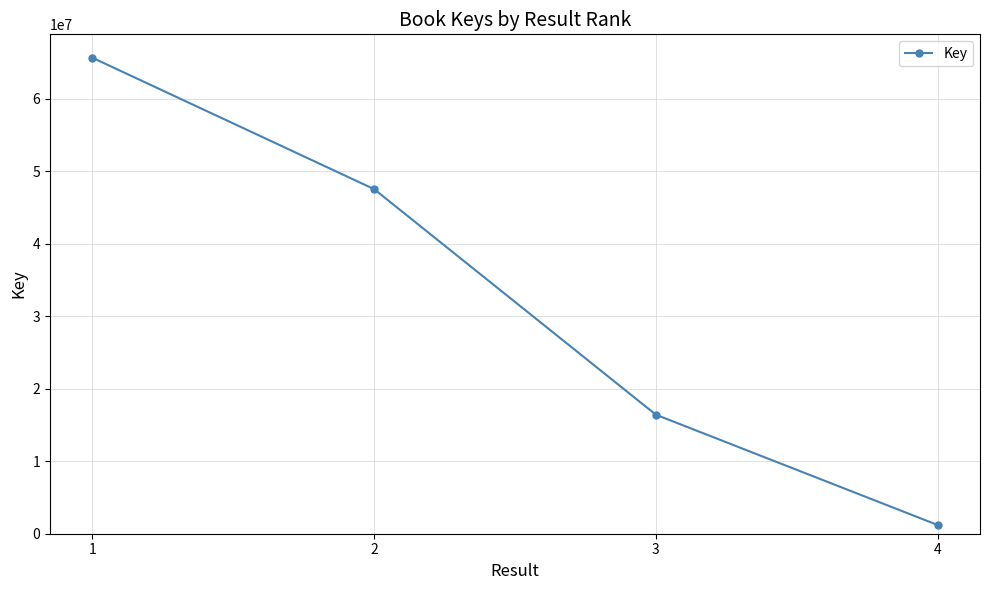

Count the values in the range 16423406 to 65694181.

3